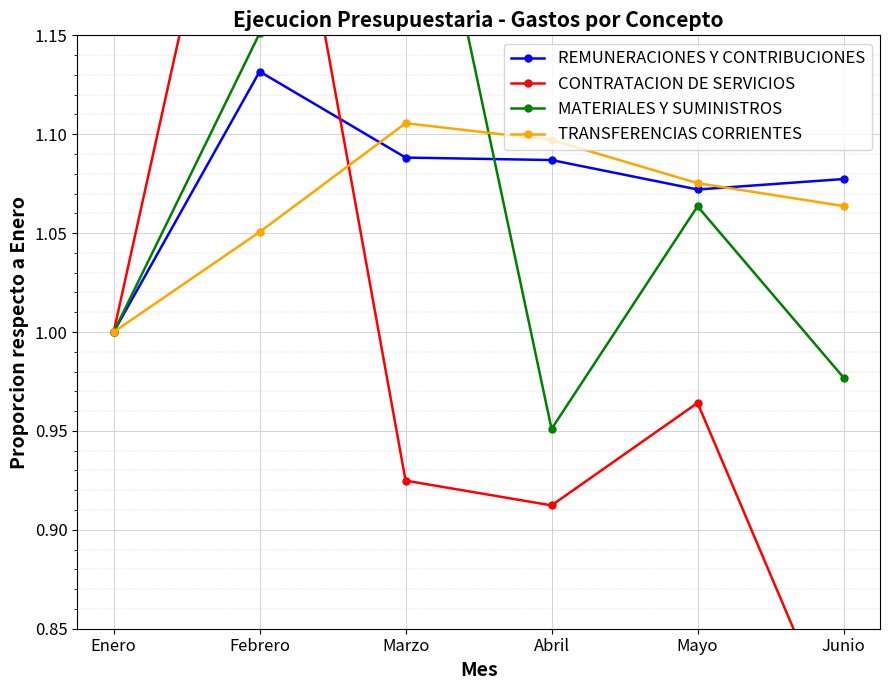

At which category is the sum across all series the highest?

Febrero